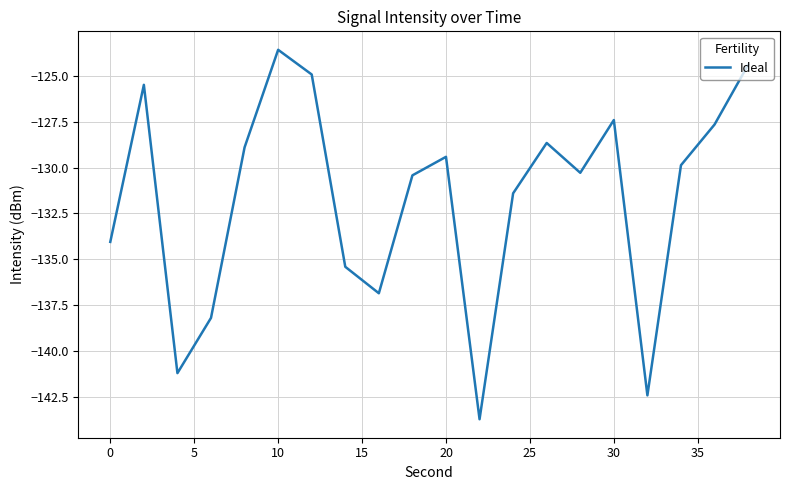

What is the difference between the maximum and minimum values?

20.1